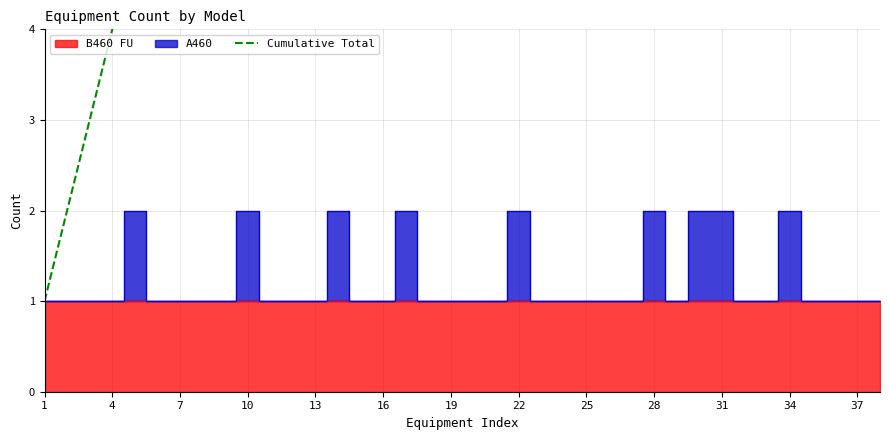

What is the approximate value at 22, to the nearest 10?

30